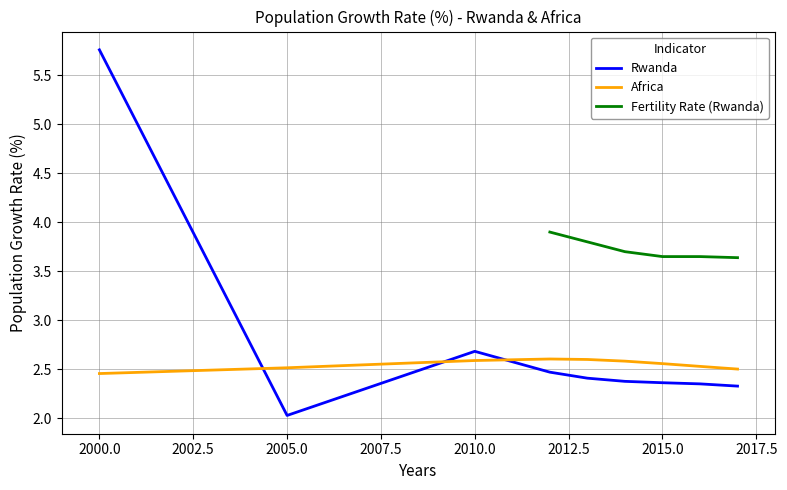

Which category has the highest value in the Rwanda series?

2000.0